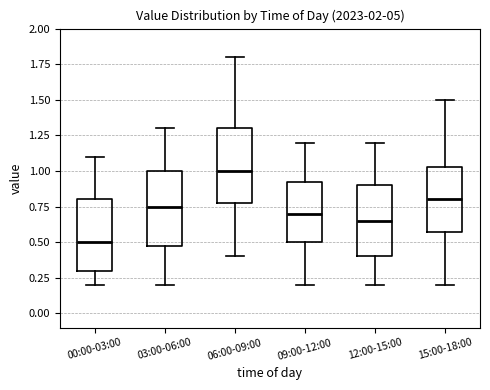

Reading left to right, read every box against the y-axis: the position of its median line, the range the box covers, and the ends of its whiskers. The values are not printed on the chart, so give them approximately, as read against the axis.

00:00-03:00: median 0.50, box 0.30 to 0.80, whiskers 0.20 to 1.10
03:00-06:00: median 0.75, box 0.50 to 1.00, whiskers 0.20 to 1.30
06:00-09:00: median 1.00, box 0.80 to 1.30, whiskers 0.40 to 1.80
09:00-12:00: median 0.70, box 0.50 to 0.95, whiskers 0.20 to 1.20
12:00-15:00: median 0.65, box 0.40 to 0.90, whiskers 0.20 to 1.20
15:00-18:00: median 0.80, box 0.60 to 1.05, whiskers 0.20 to 1.50